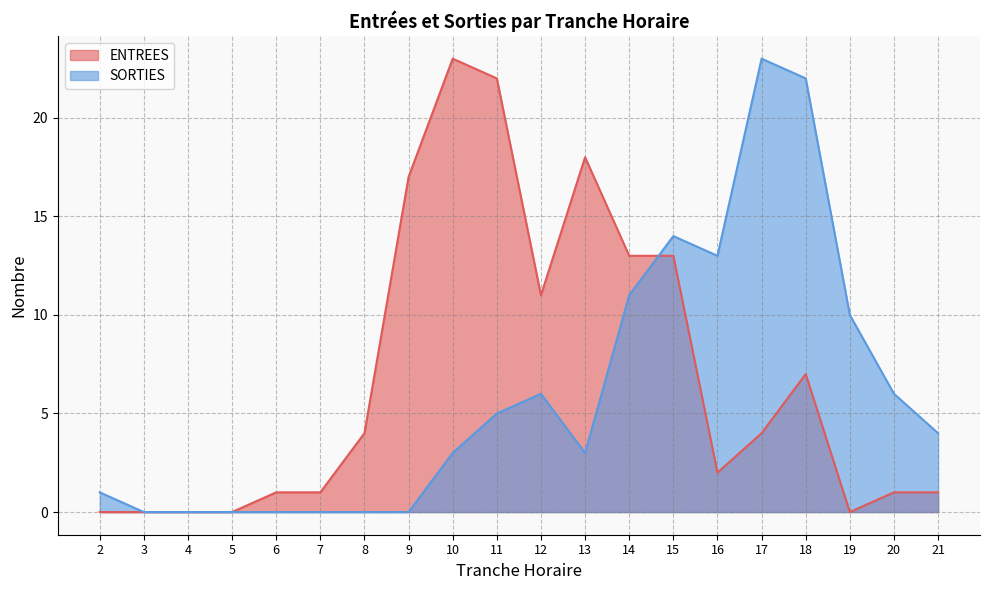

What is the value of the ENTREES point at the 16th from the left?

4